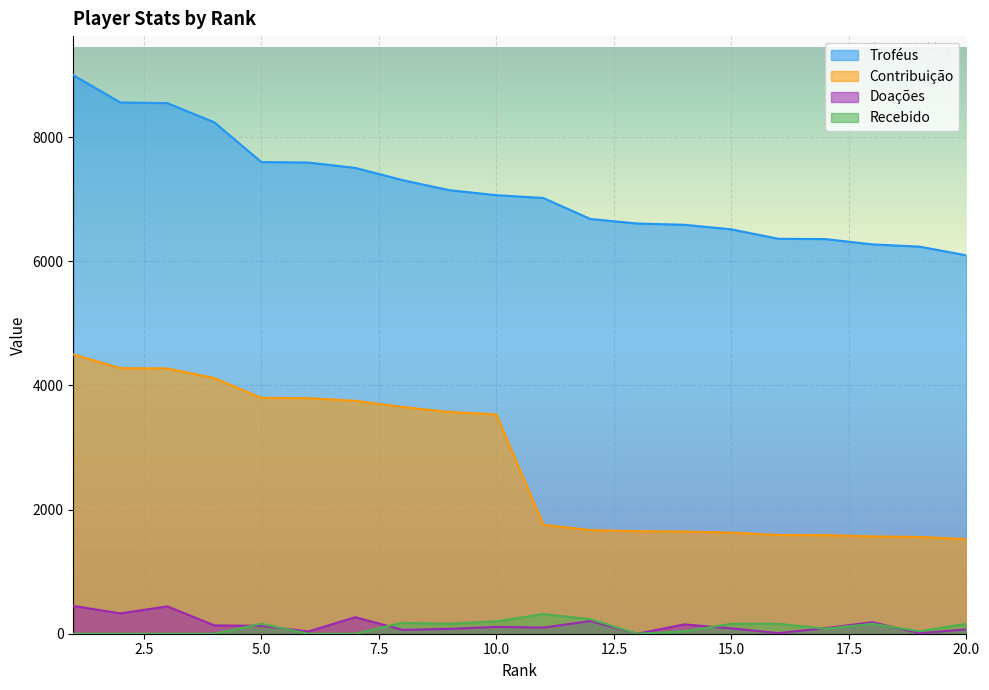

True or false: Recebido has a value of 0 at 1.

True